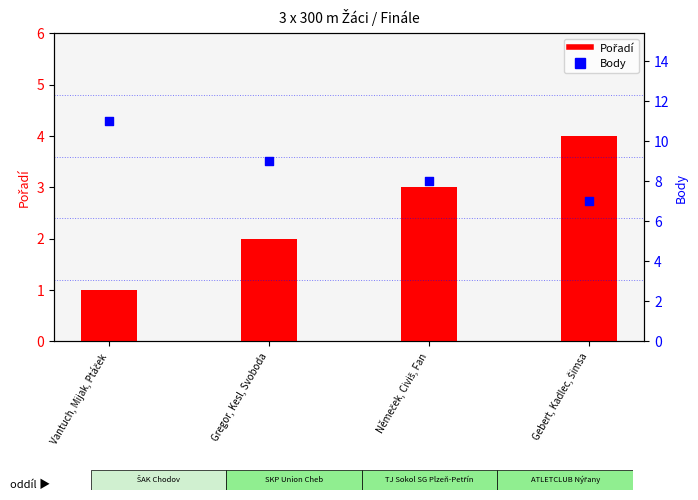

What are all the series names shown in the legend?

Pořadí, Body